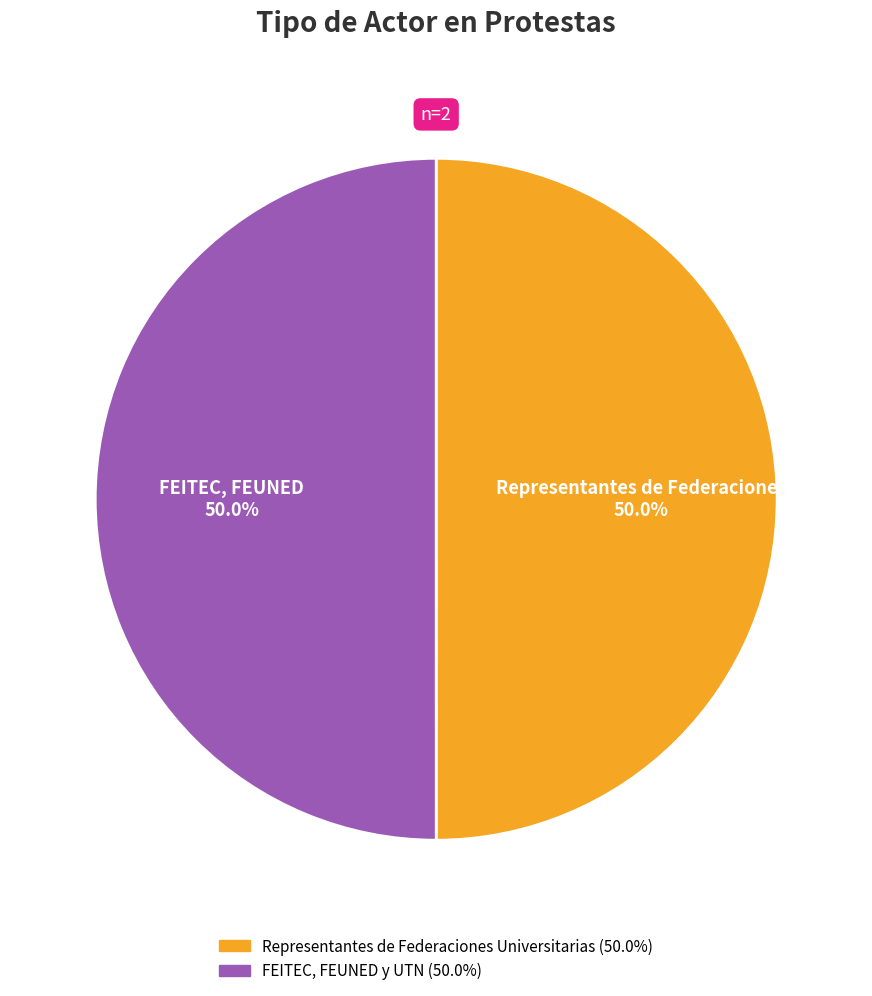

Is it true that FEITEC, FEUNED y UTN is 50% of the pie?

True